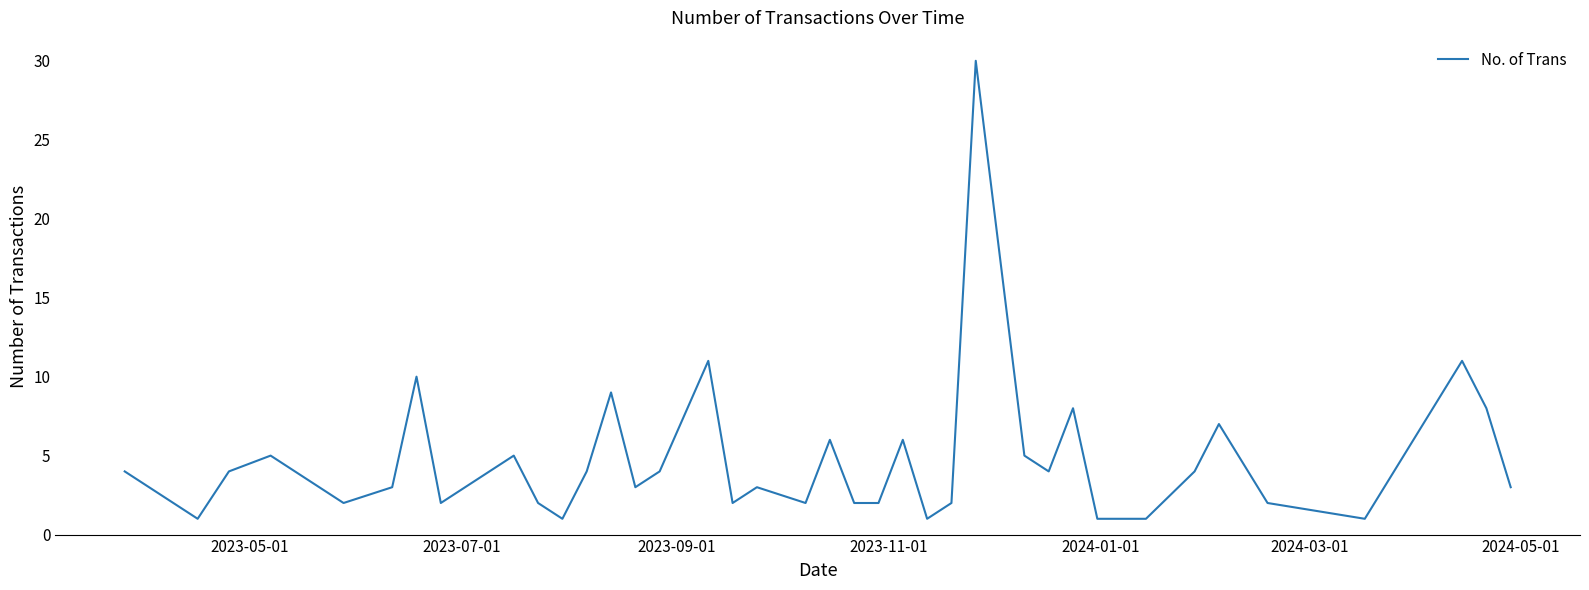

What is the sum of all values?

186